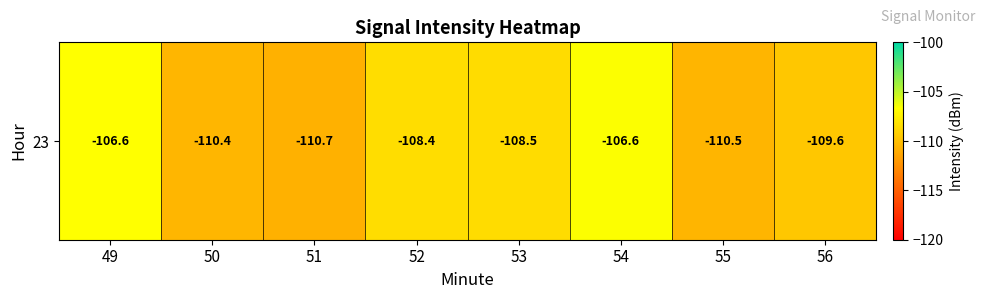

The chart shows a value of -106.6 at 49. True or false?

True